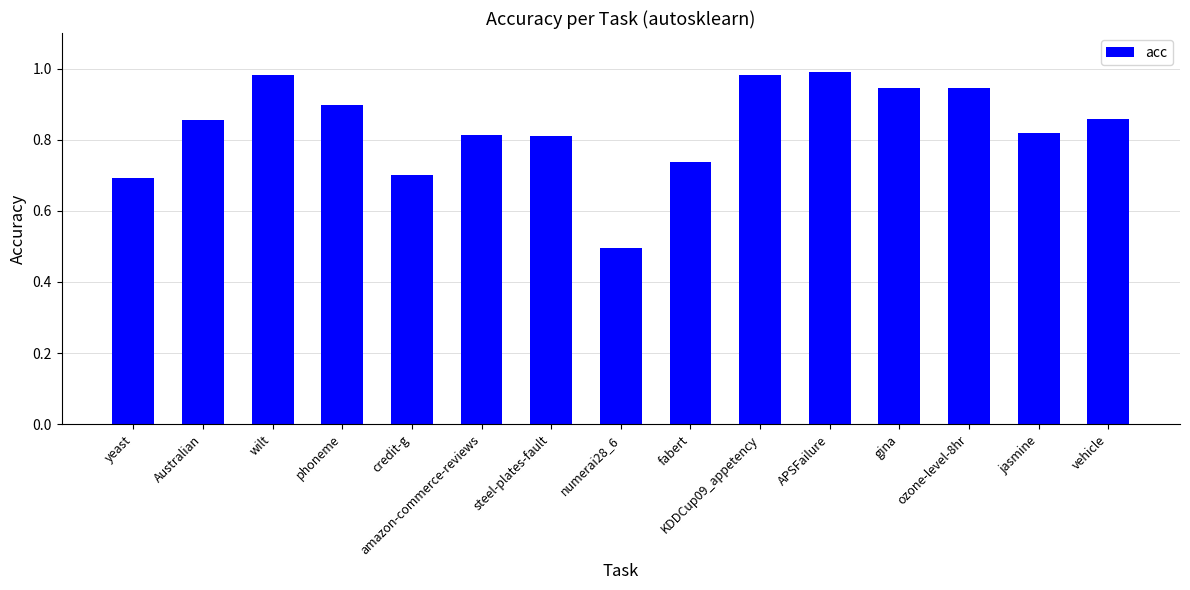

What is the sum of the values at amazon-commerce-reviews and Australian?

1.7